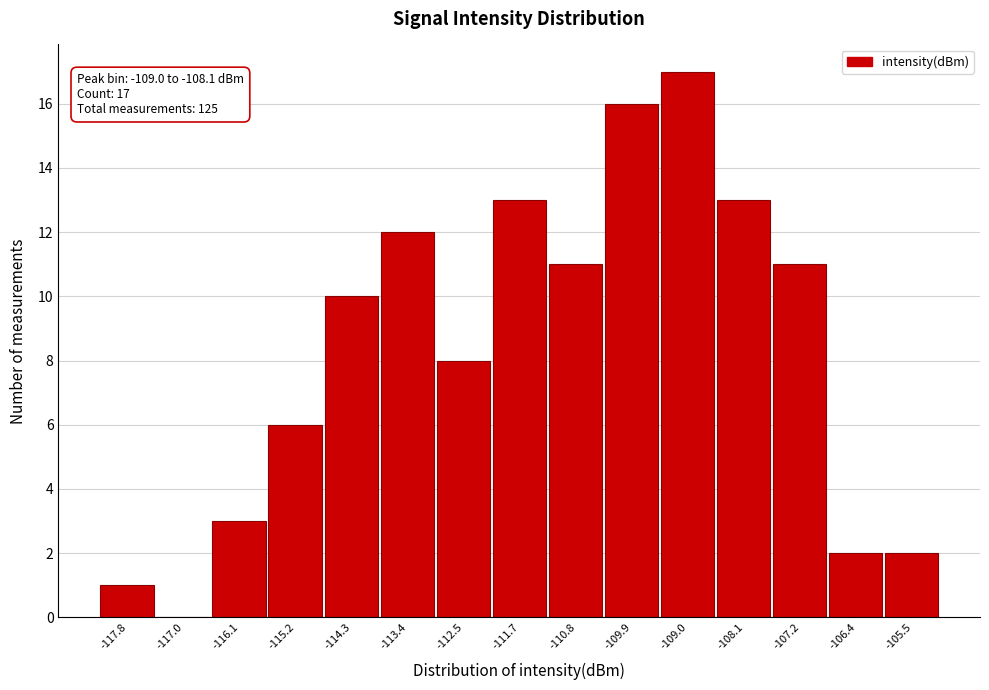

Reading left to right, transcribe all the data shown in this chart.

-117.8=1	-117.0=0	-116.1=3	-115.2=6	-114.3=10	-113.4=12	-112.5=8	-111.7=13	-110.8=11	-109.9=16	-109.0=17	-108.1=13	-107.2=11	-106.4=2	-105.5=2